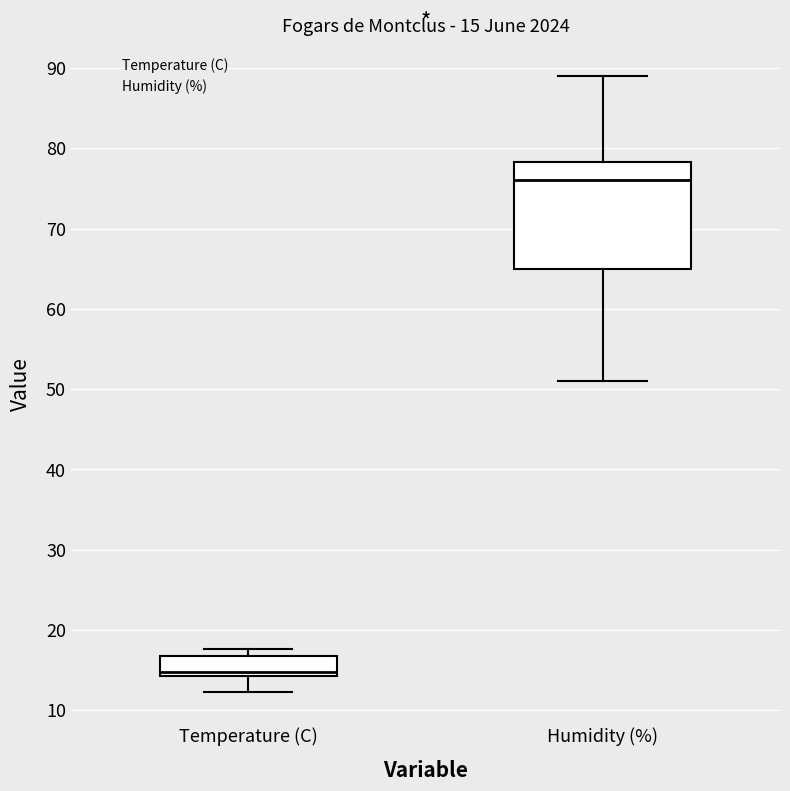

Which box's median line is the lowest?

Temperature (C)